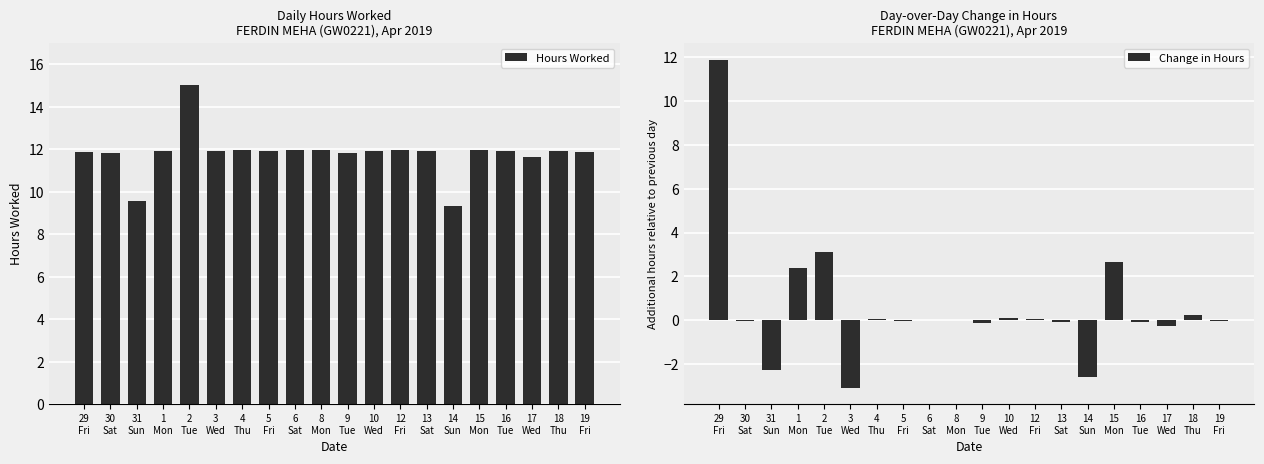

What is the minimum value for Hours Worked?

9.3